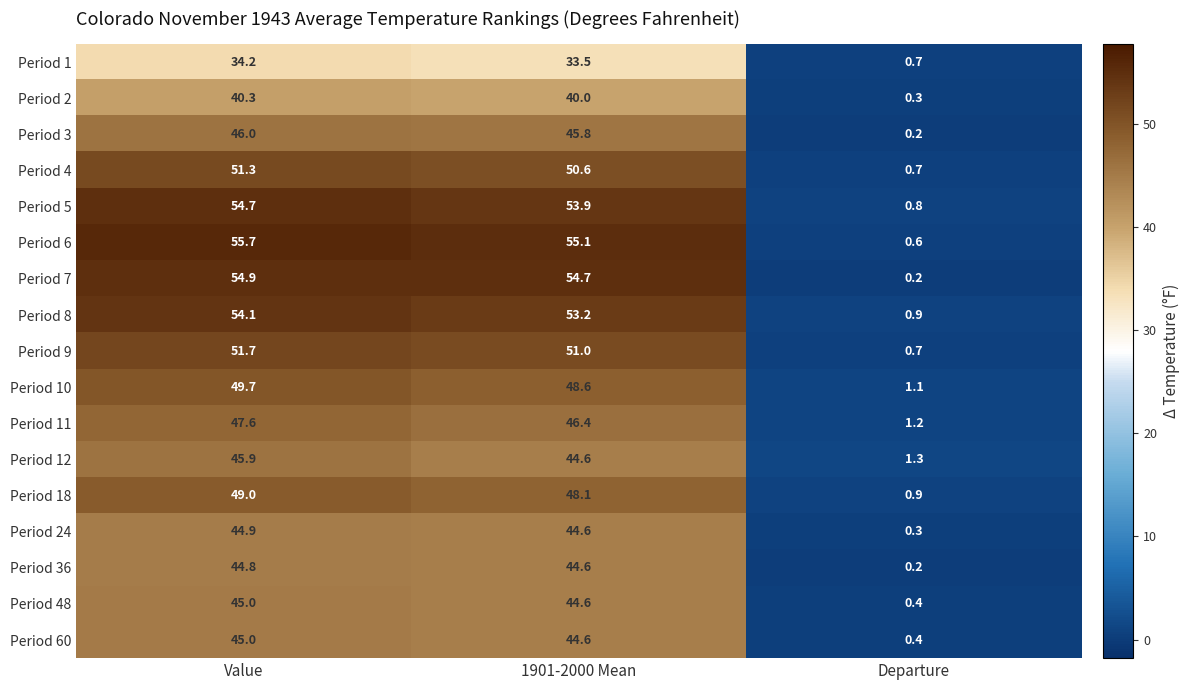

What is the minimum value shown in the chart?

0.2